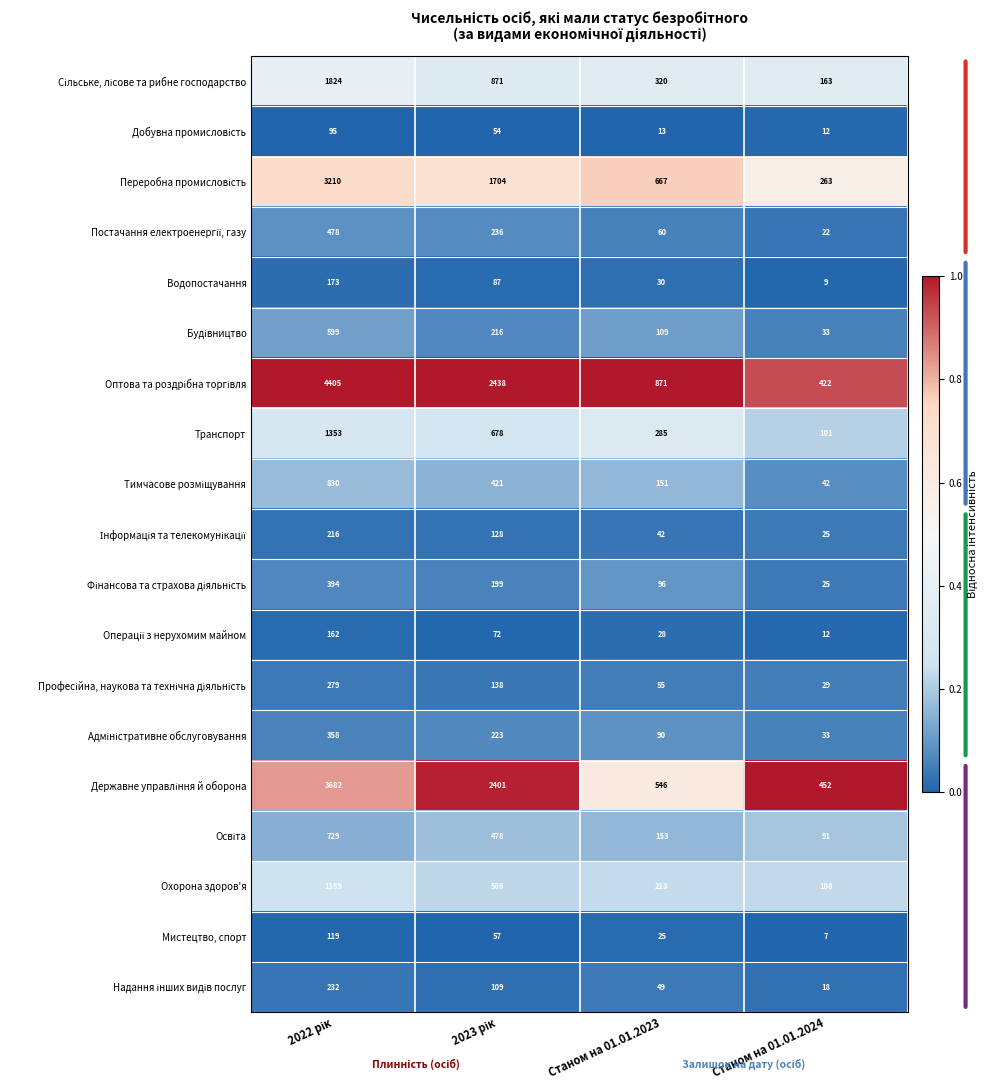

What is the difference between the maximum and minimum values in the Мистецтво, спорт series?

112